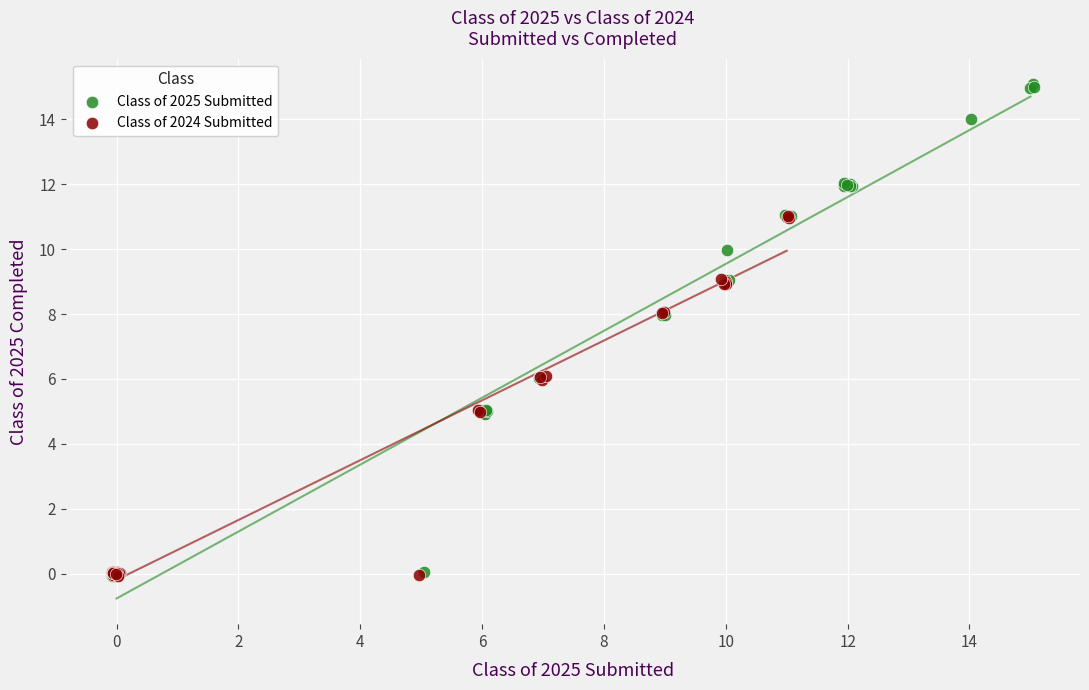

Which series reaches the maximum Y coordinate?

Class of 2025 Submitted